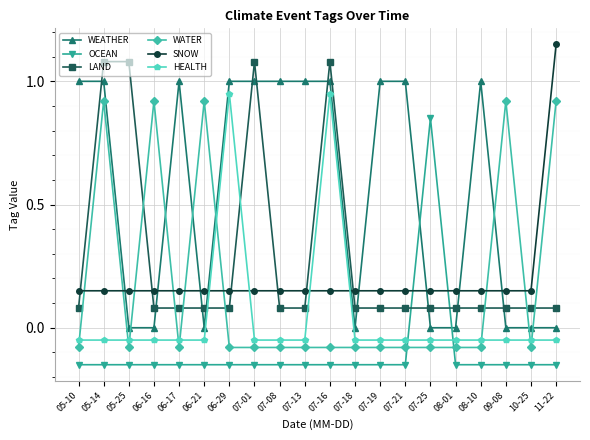

How many values in HEALTH are above zero?

2